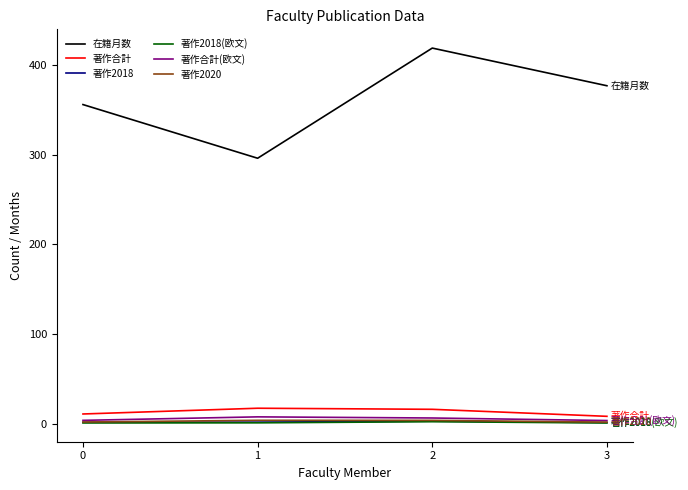

At how many categories does at least one series exceed 299?

3